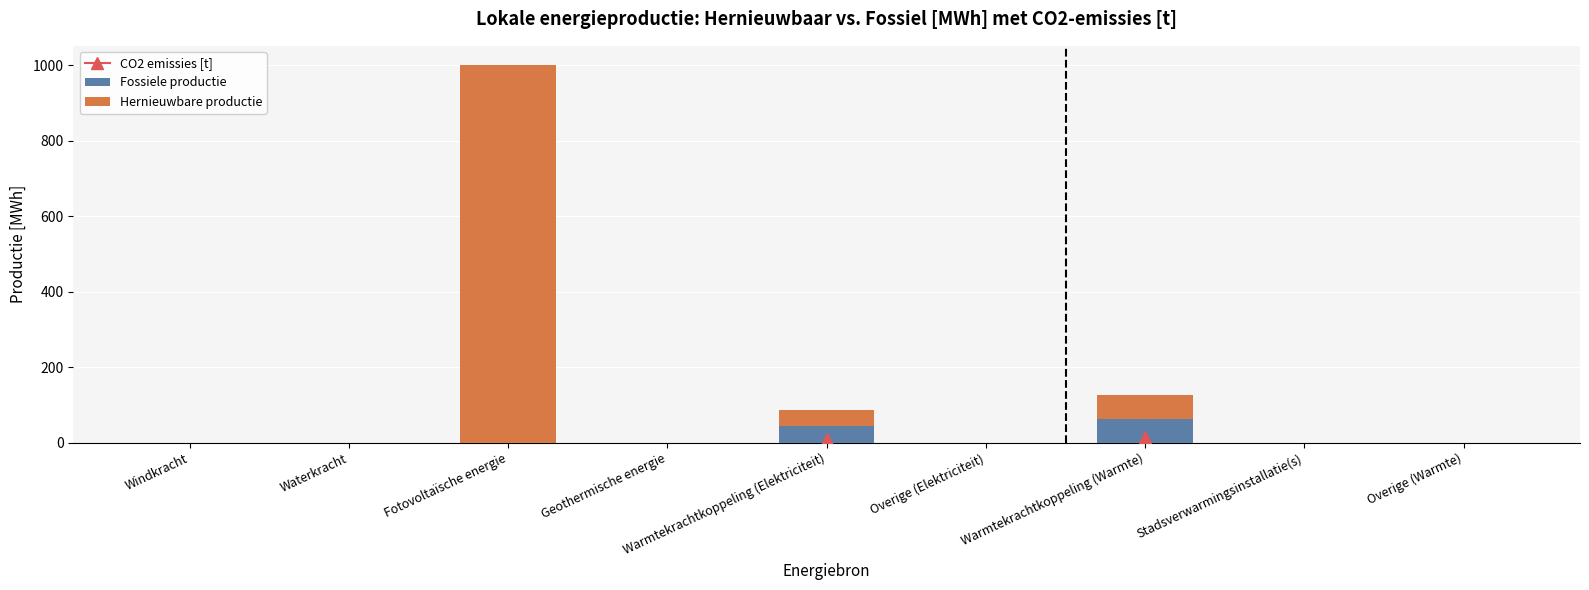

Are the bars horizontal?

No